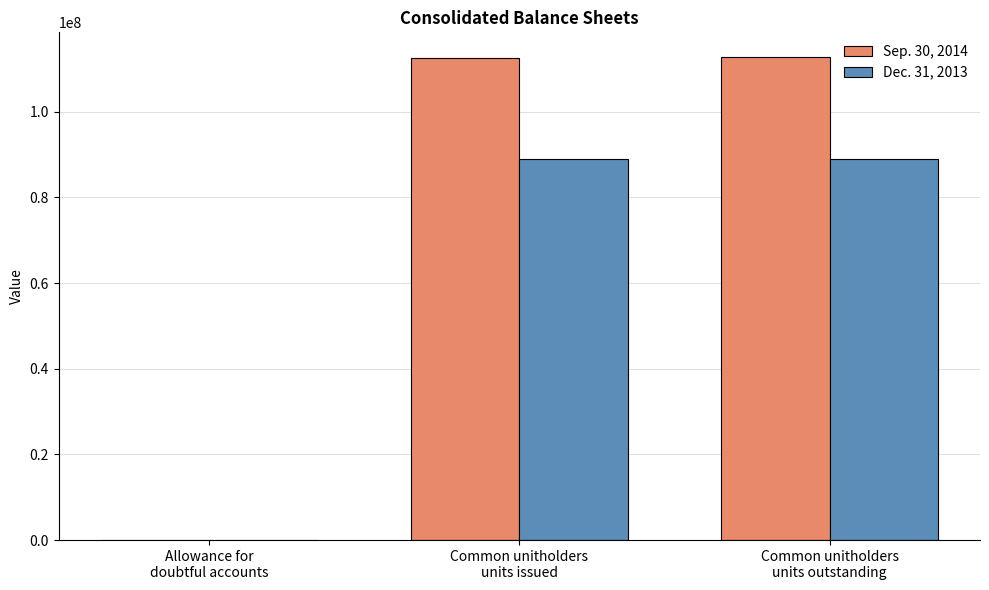

Which series has the largest total across all categories?

Sep. 30, 2014